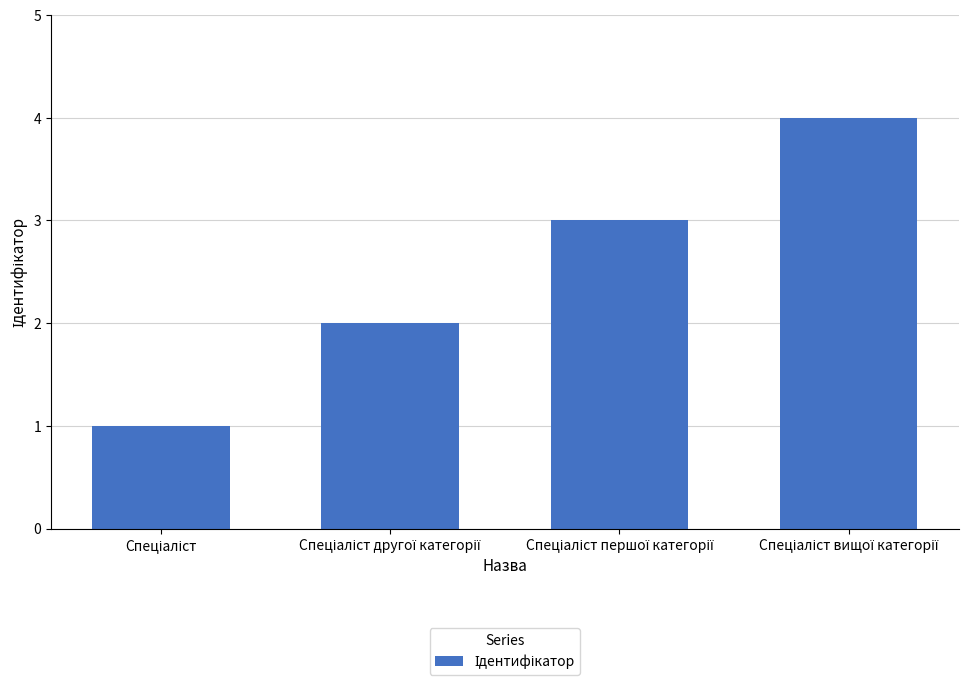

How many data points are less than 3?

2